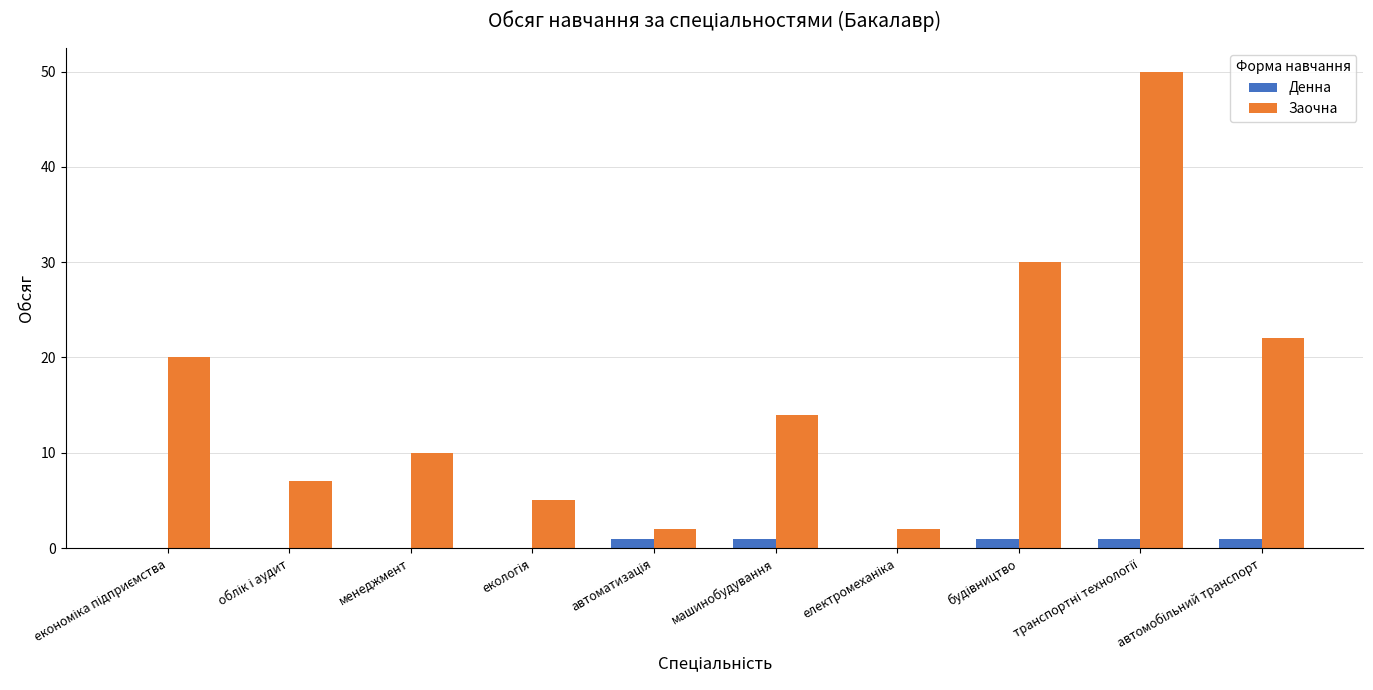

Reading left to right, list all the values displayed in this chart.

Денна: 0	0	0	0	1	1	0	1	1	1
Заочна: 20	7	10	5	2	14	2	30	50	22